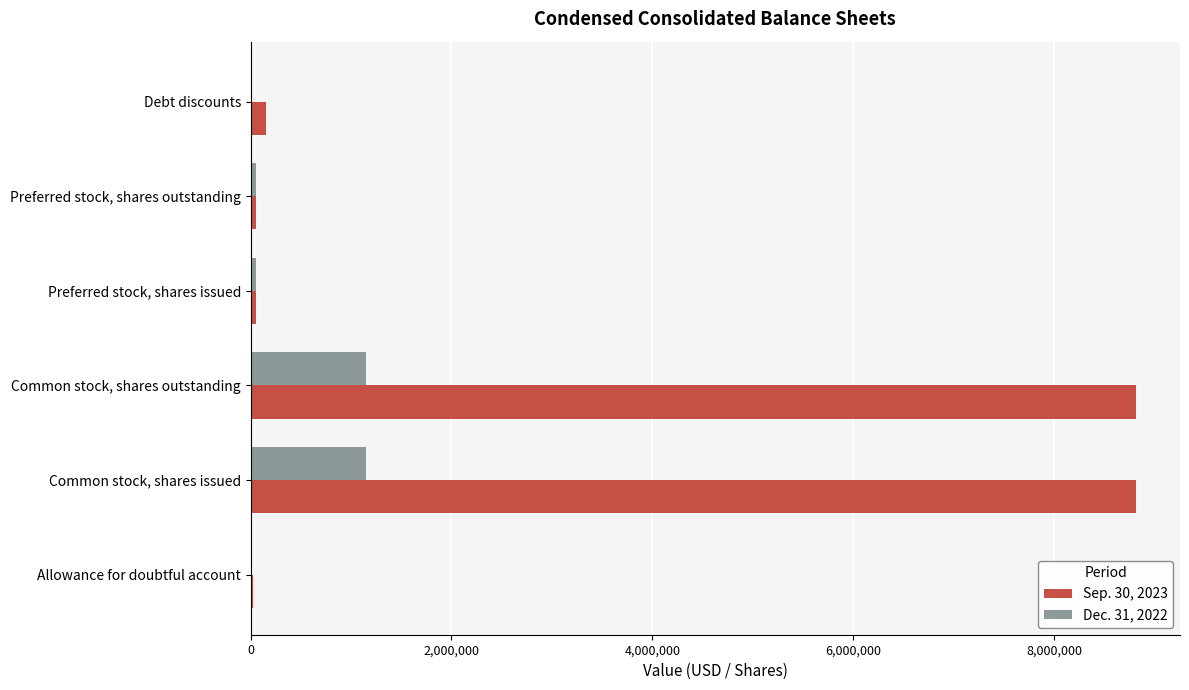

Is the value of Dec. 31, 2022 at Debt discounts greater than the value of Sep. 30, 2023 at Common stock, shares outstanding?

No